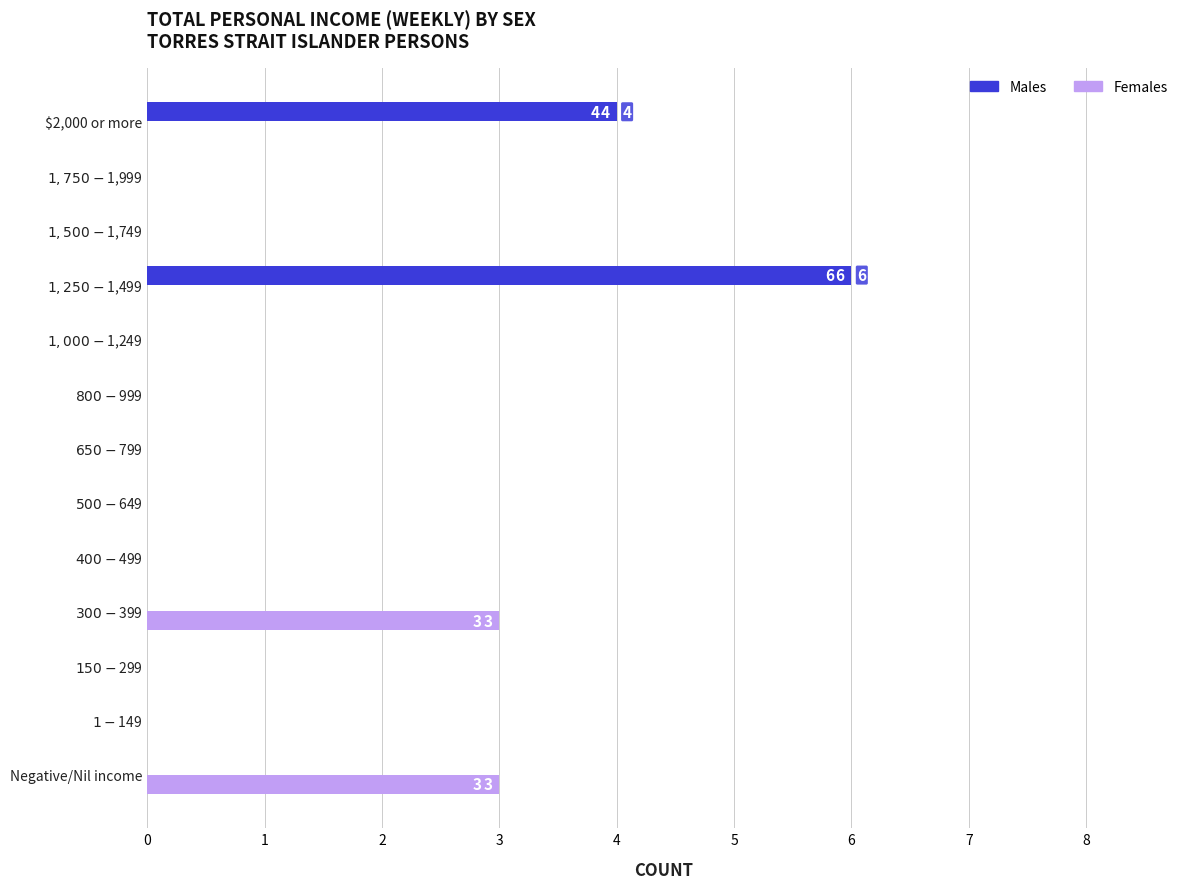

Count the number of categories in the chart.

13